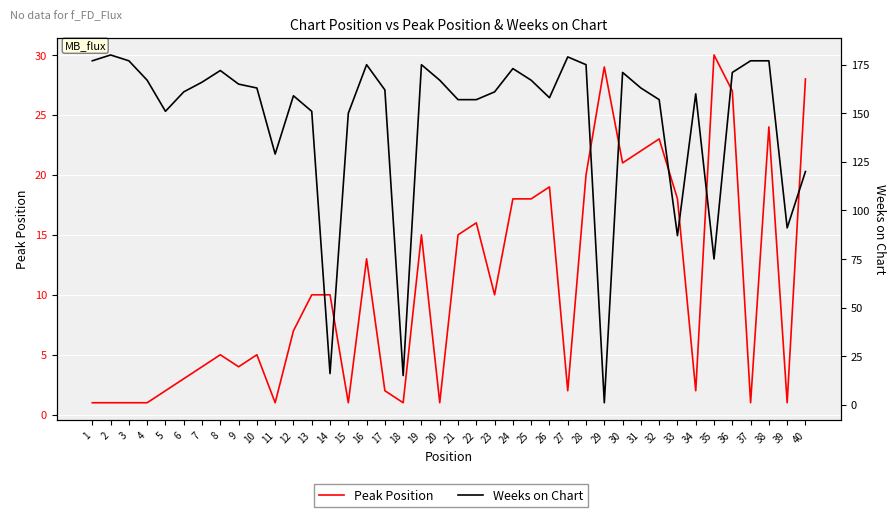

Which series has the widest spread of values?

Weeks on Chart